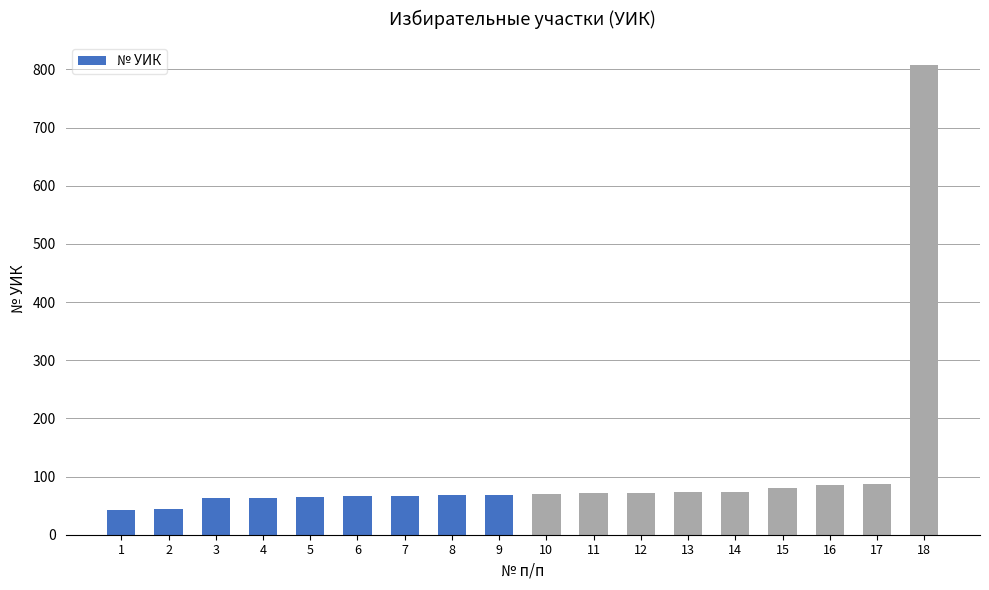

What is the difference between the maximum and second lowest values?

762